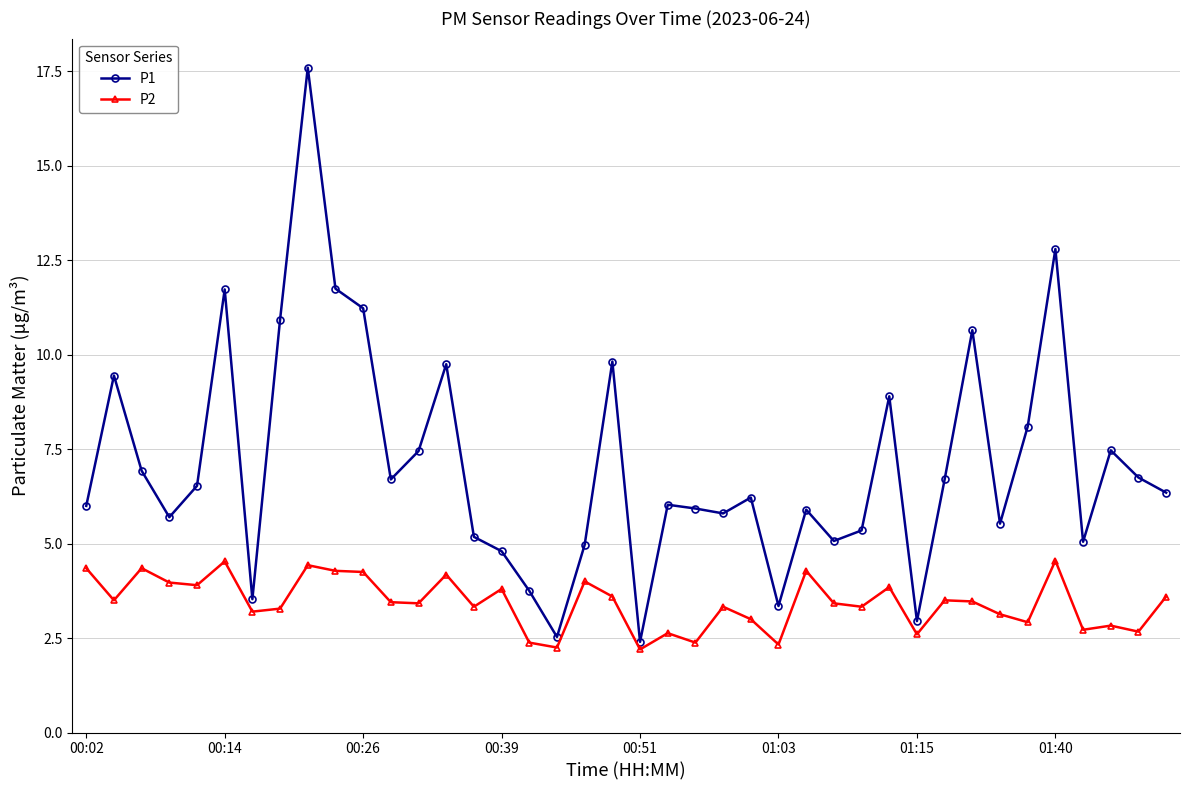

What is the value of the P1 point at the 1st from the left?

6.0